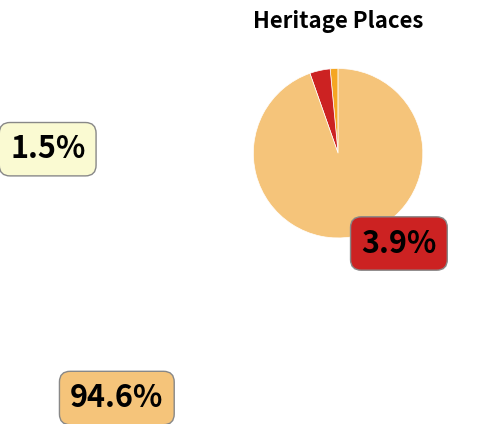

To the nearest percent, what portion does DAWSON CACTUS GARDENS represent?

4%